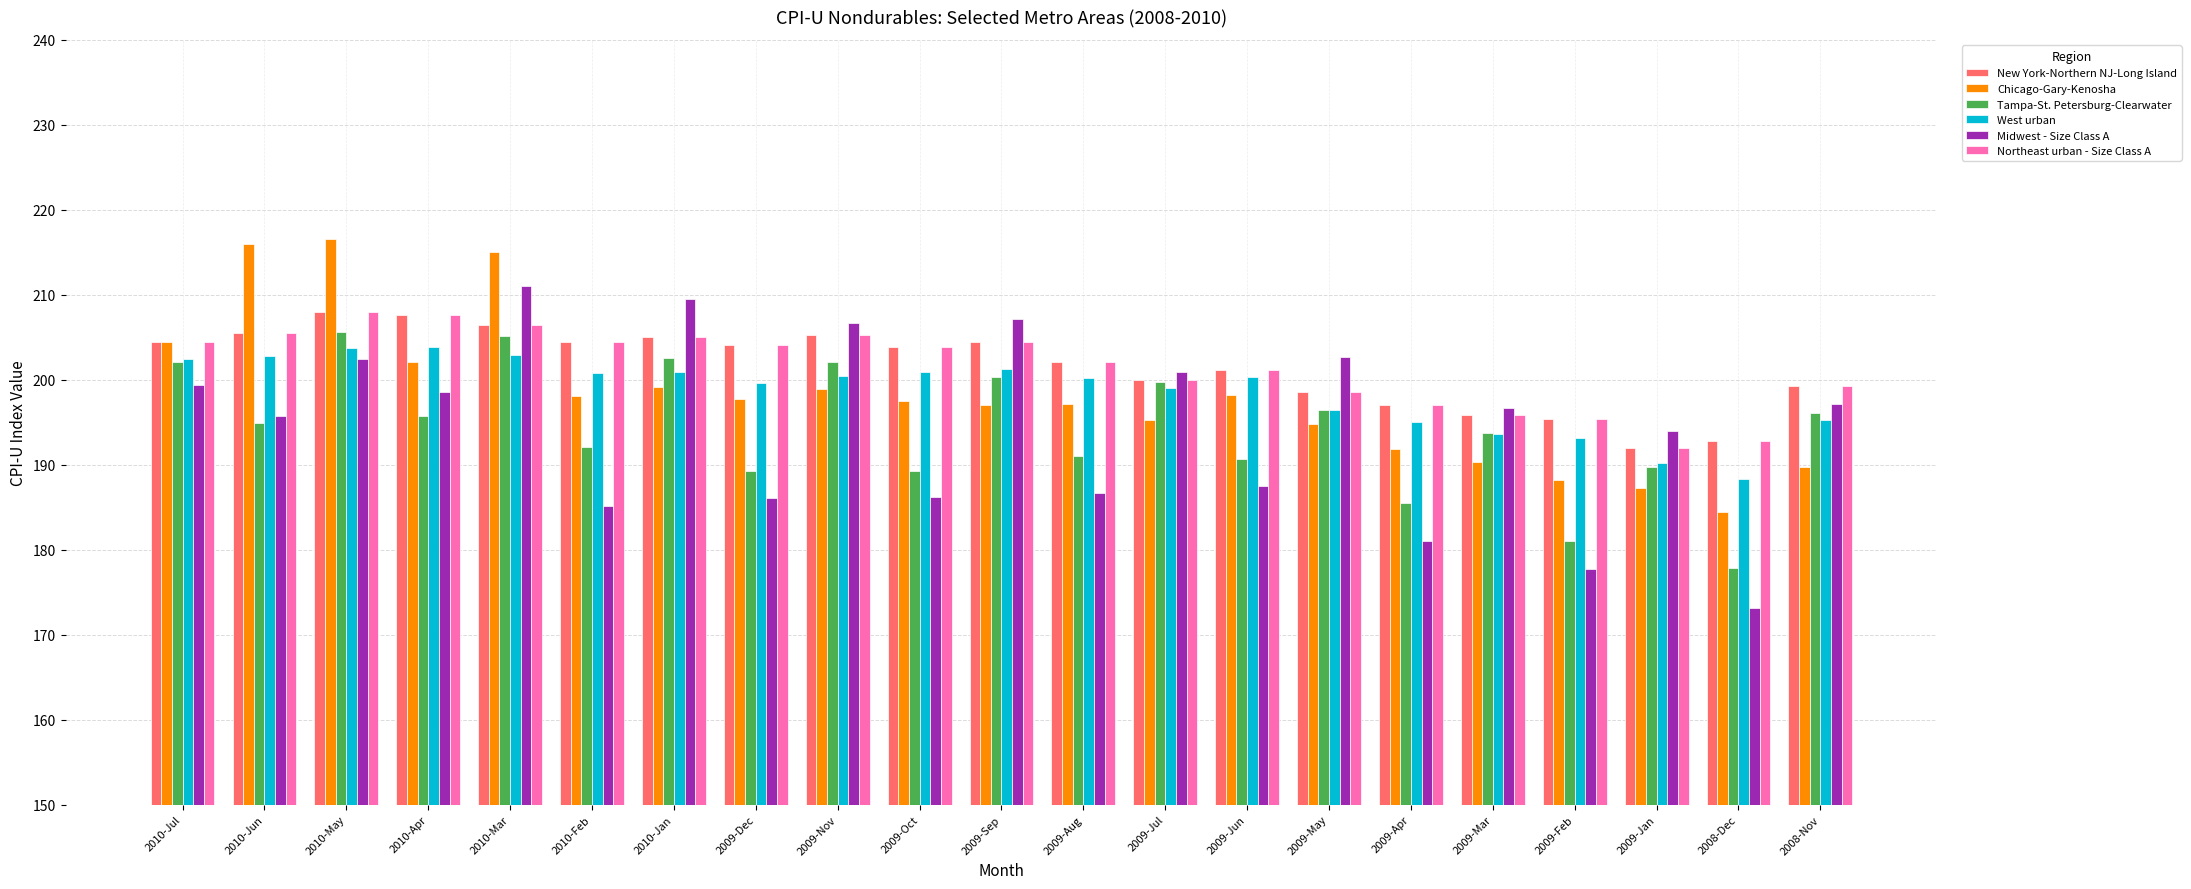

What is the sum of all Northeast urban - Size Class A values?

4233.2